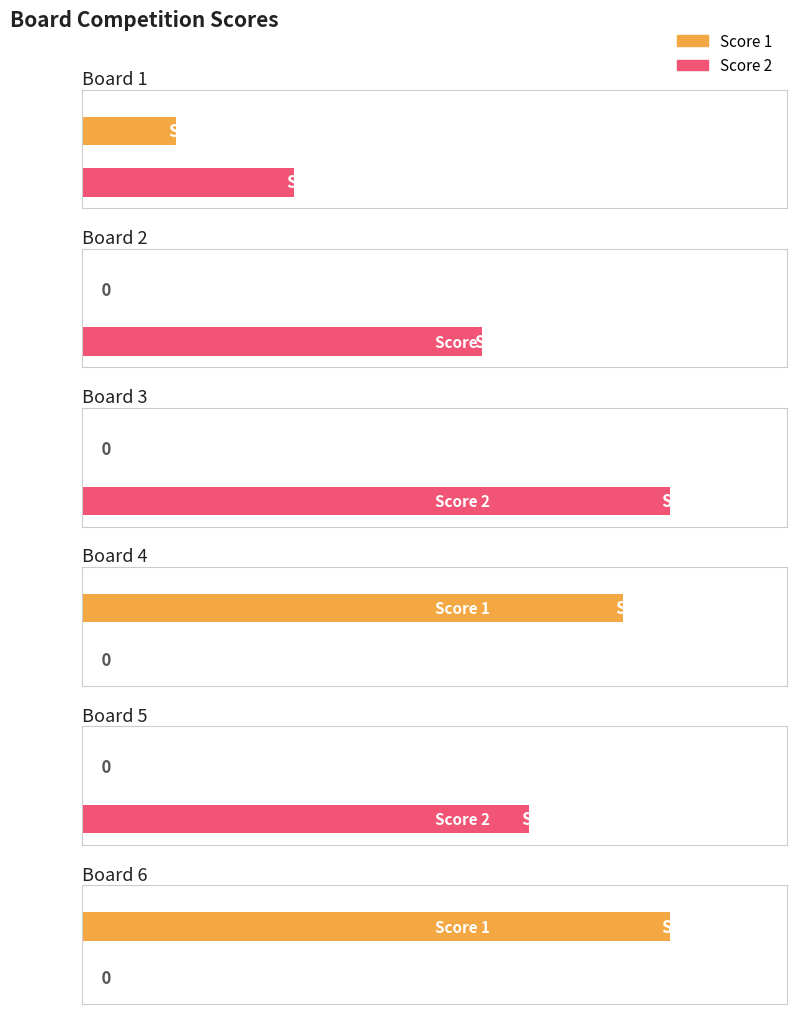

List the series in order of their peak value, lowest first.

Score 1, Score 2